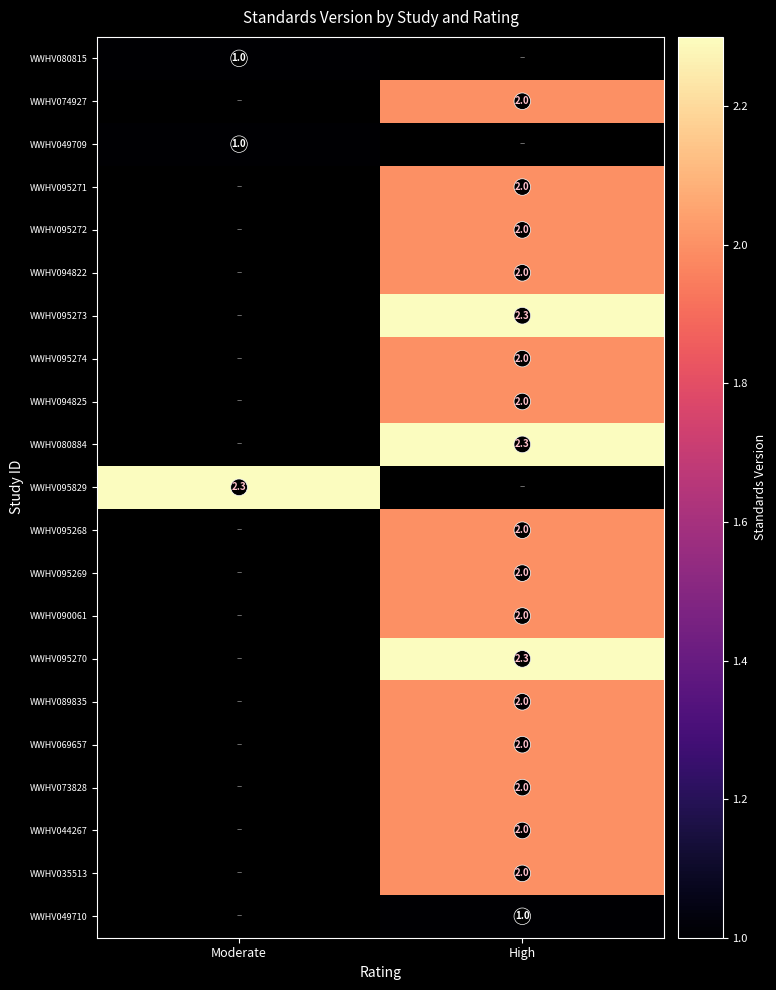

At which category does the chart reach its peak across all series?

High